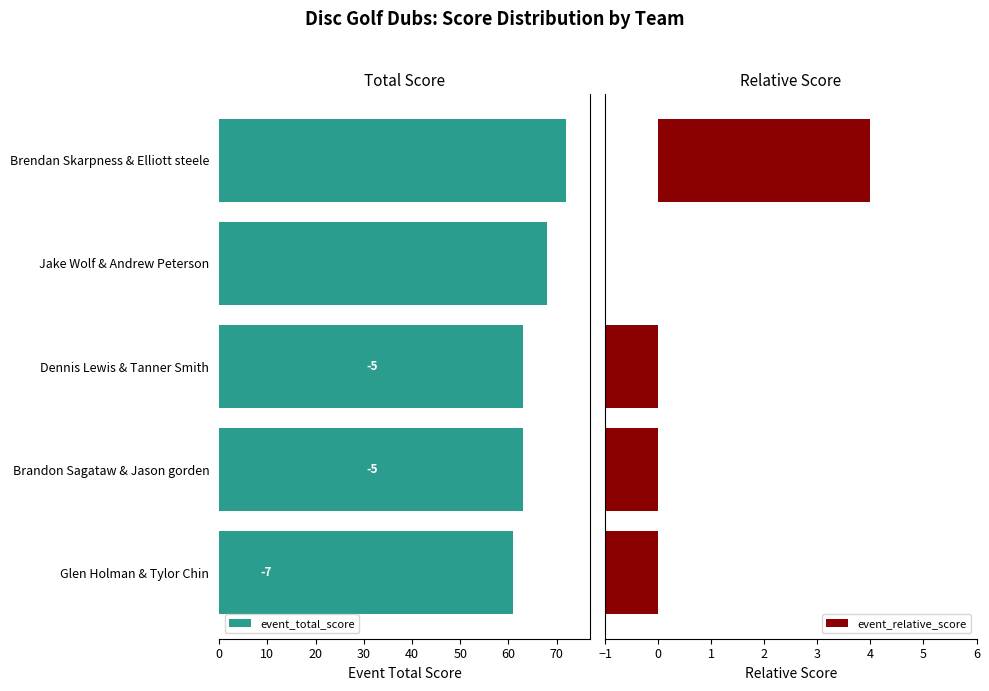

Reading left to right, transcribe all the data shown in this chart.

event_total_score: 61	63	63	68	72
event_relative_score: -7	-5	-5	0	4